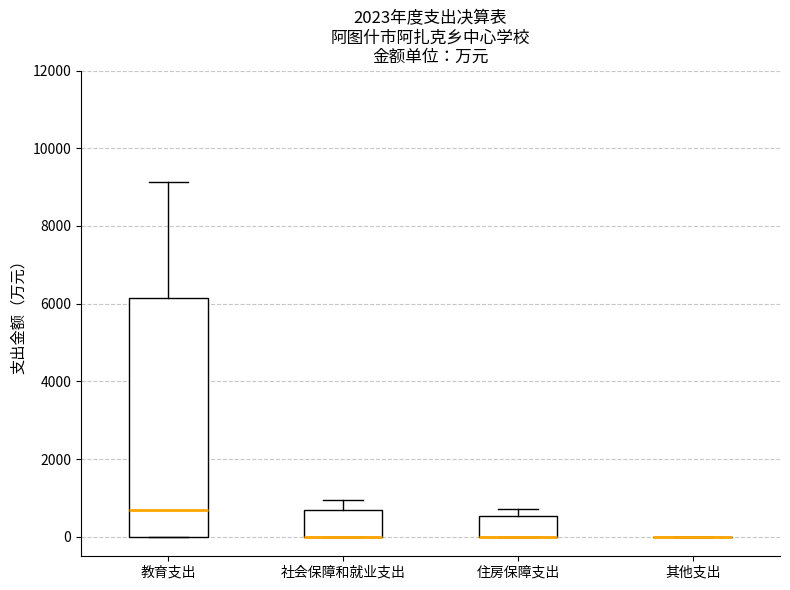

Where does the upper whisker of the box for 教育支出 end on the y-axis? The values are not printed on the chart, so give them approximately, as read against the axis.

9200